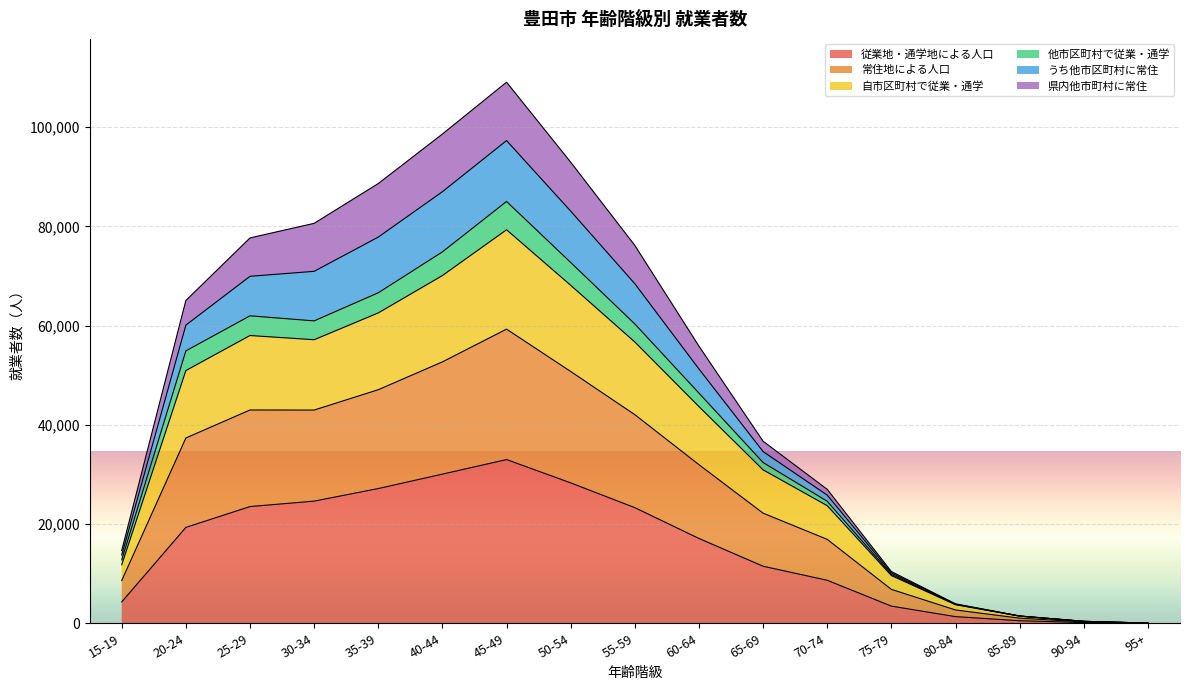

At which label does 従業地・通学地による人口 reach its peak?

45-49